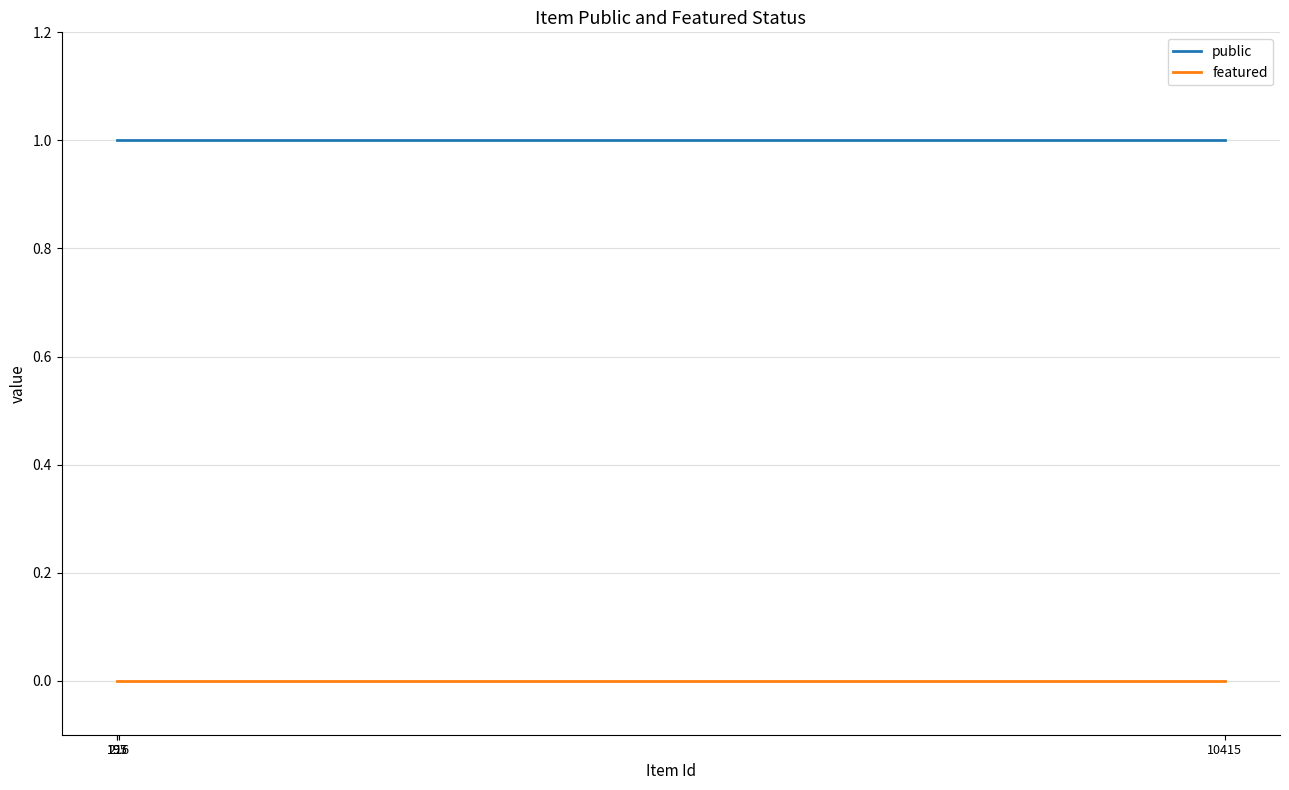

What is the average value of the public series?

1